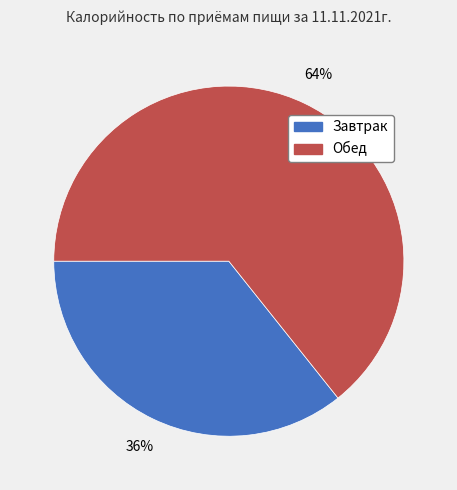

Which has a higher value, Обед or Завтрак?

Обед